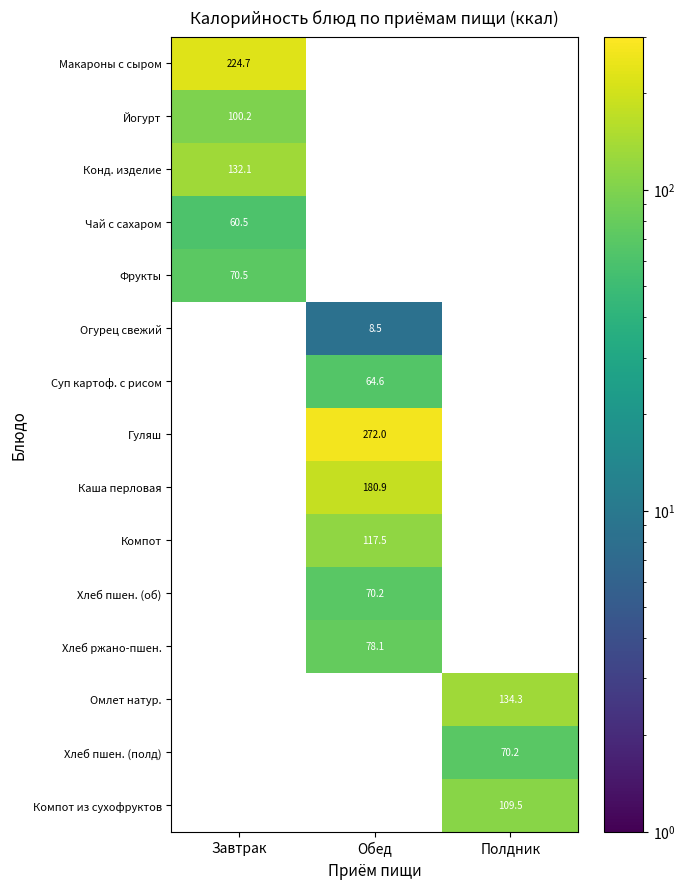

What is the smallest value displayed?

8.5